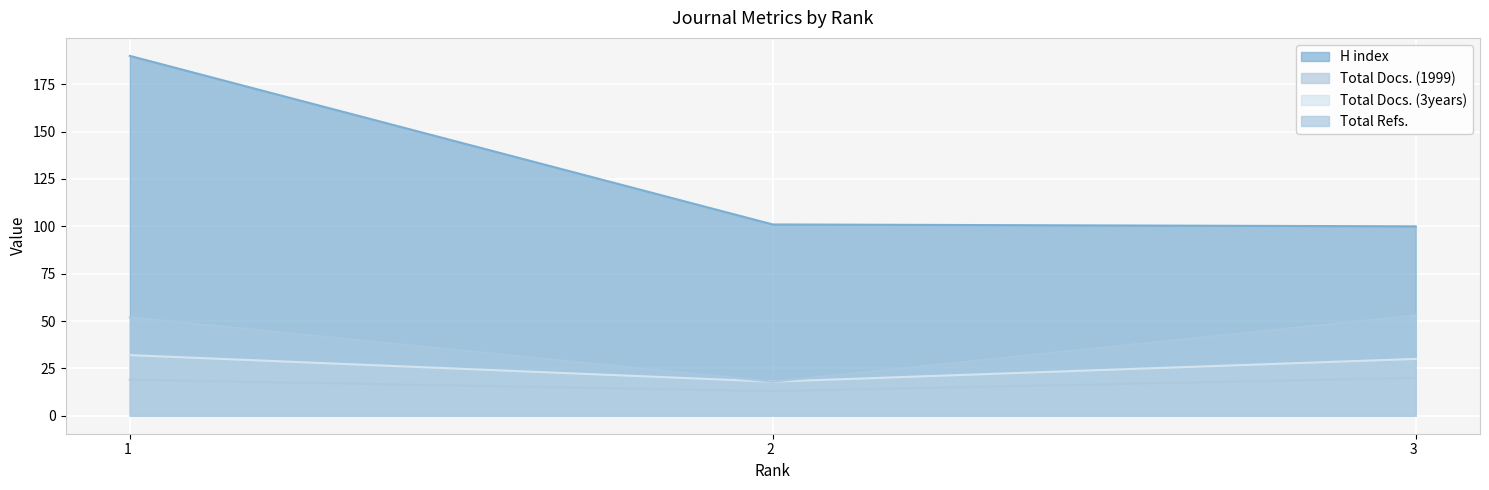

What is the sum of the Total Docs. (3years) values at 2 and 1?

50